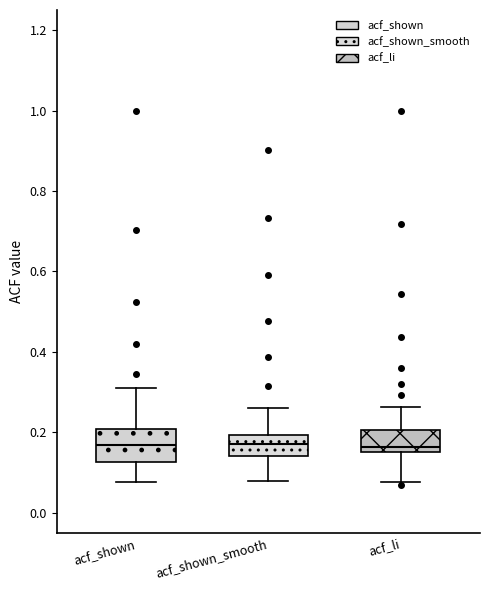

Reading left to right, transcribe this box plot: for each box, give where its median line is, the range the box spans, and where its two whiskers end, as read against the y-axis. The values are not printed on the chart, so give them approximately, as read against the axis.

acf_shown: median 0.16, box 0.12 to 0.20, whiskers 0.08 to 0.32
acf_shown_smooth: median 0.18, box 0.14 to 0.20, whiskers 0.08 to 0.26
acf_li: median 0.16 (just above the box's lower edge), box 0.16 to 0.20, whiskers 0.08 to 0.26